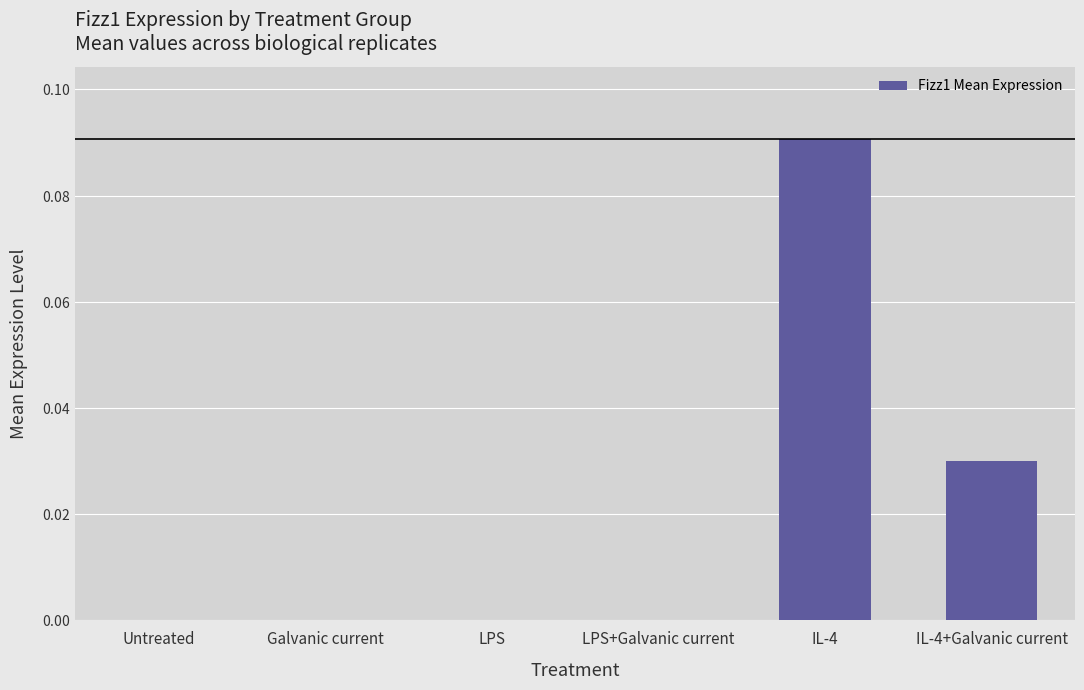

Are the bars horizontal?

No